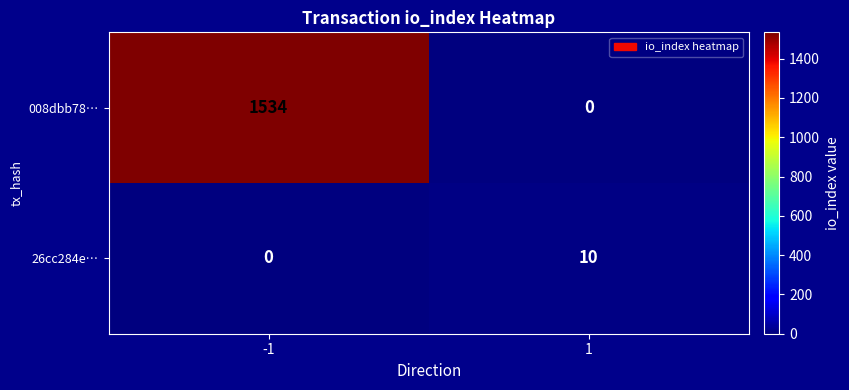

At -1, list the series in order from smallest to largest.

26cc284e…, 008dbb78…